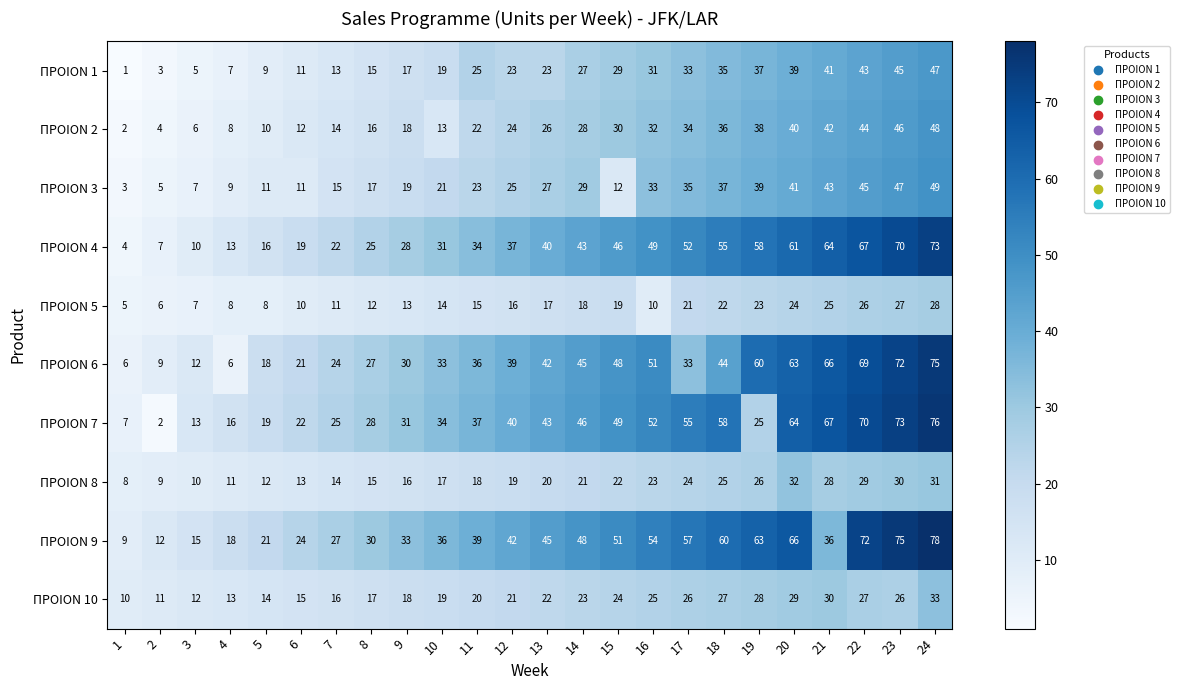

Which series has the widest spread of values?

ΠΡΟΙΟΝ 7